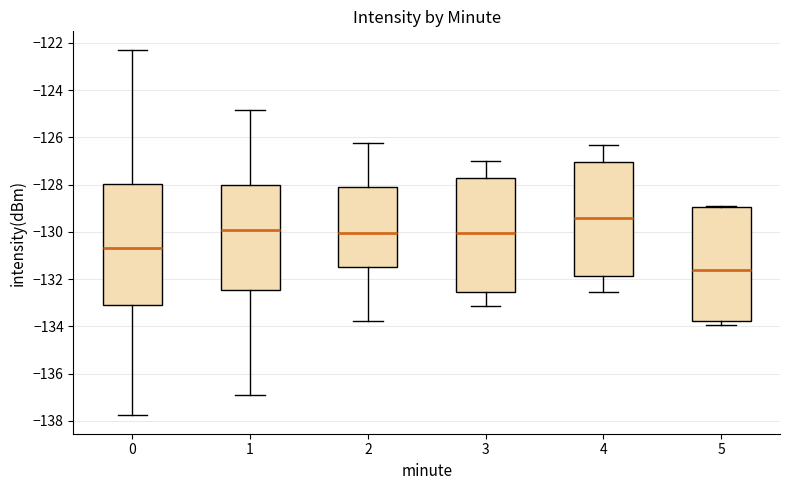

Where does the median line of the box at x = 3 sit on the y-axis? The values are not printed on the chart, so give them approximately, as read against the axis.

-130.0